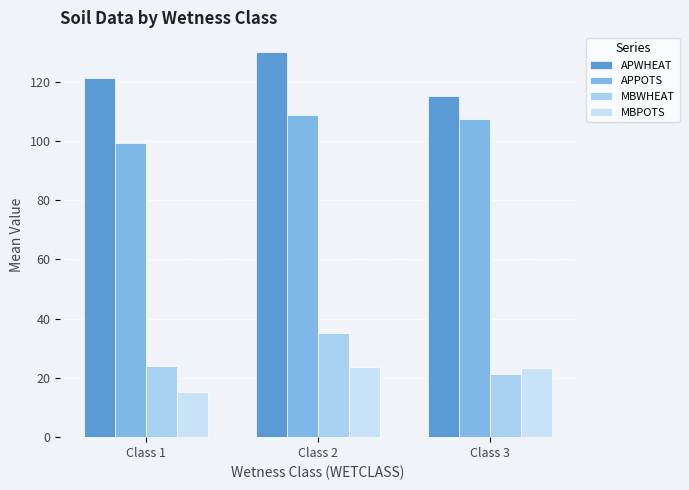

What is the average value of the MBPOTS series?

20.7